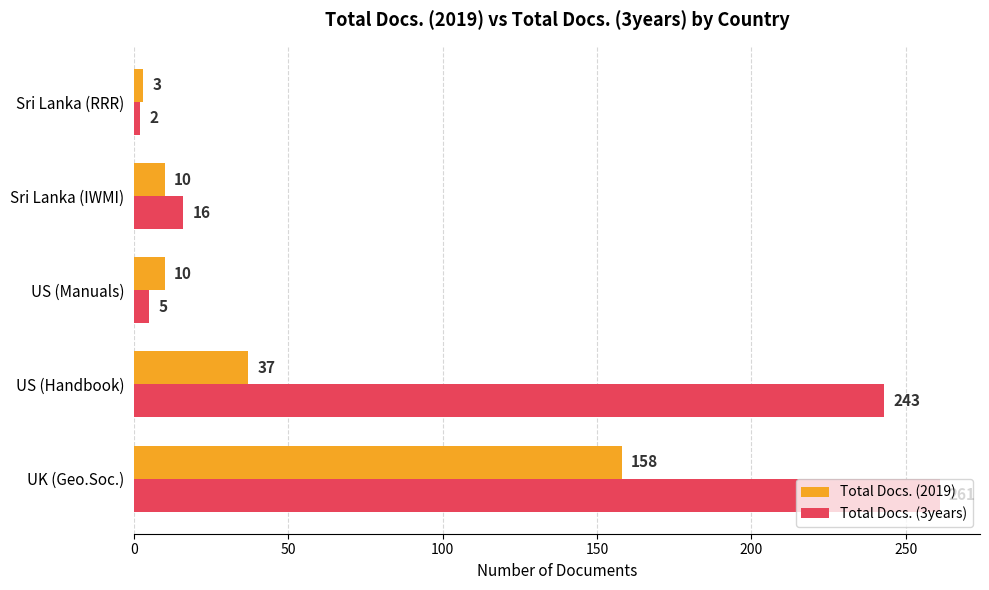

True or false: Total Docs. (2019) has a value of 37 at US (Handbook).

True